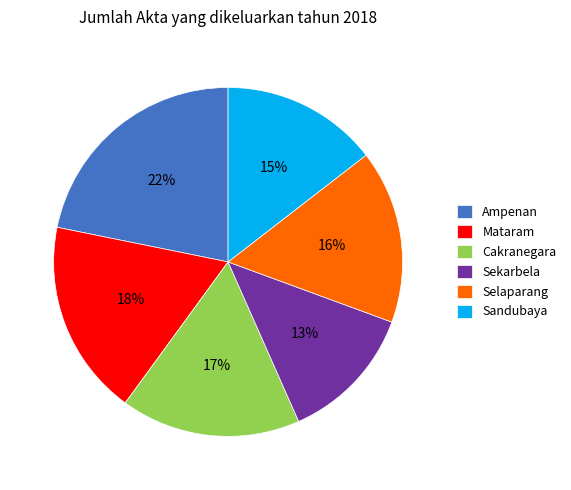

The Sandubaya slice represents 3% of the pie. True or false?

False